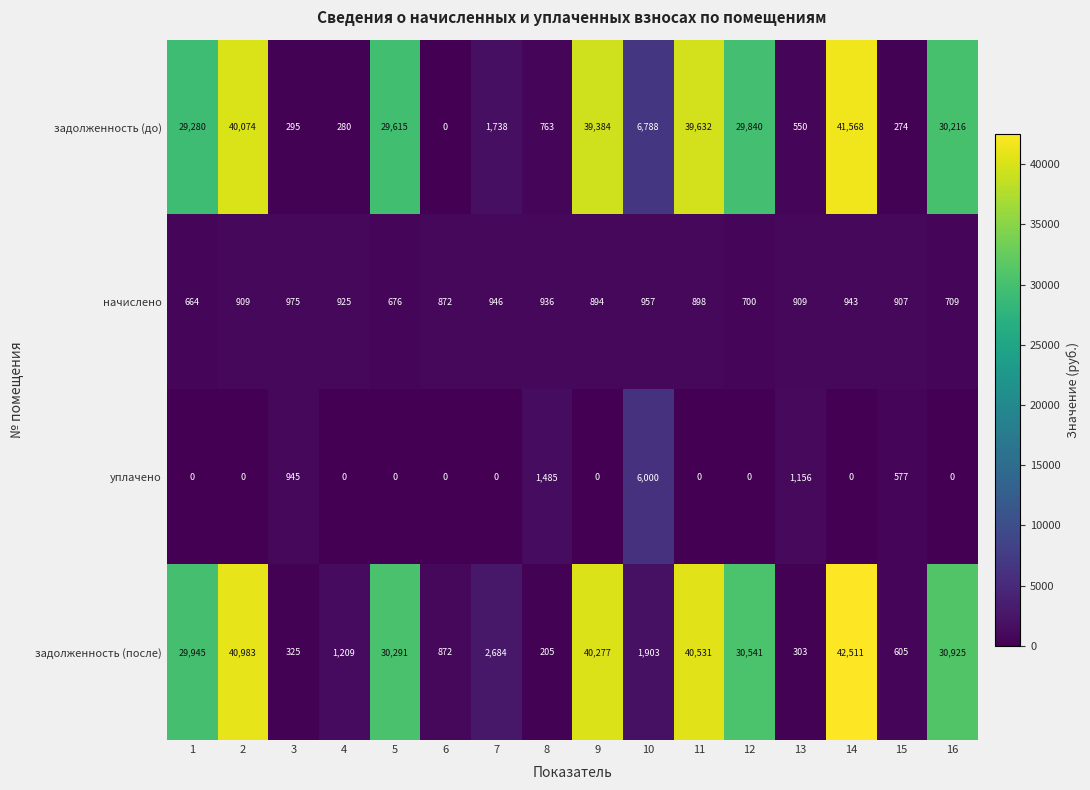

What is the sum of the задолженность (после) values at 4 and 10?

3112